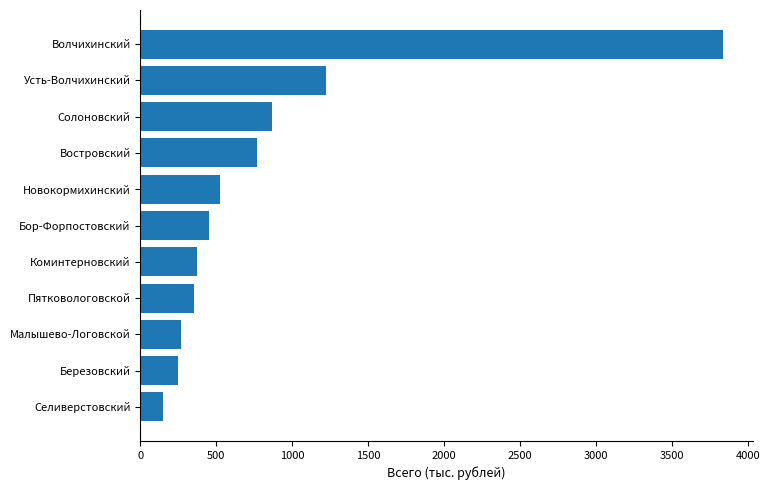

What is the difference between the maximum and minimum values?

3689.9